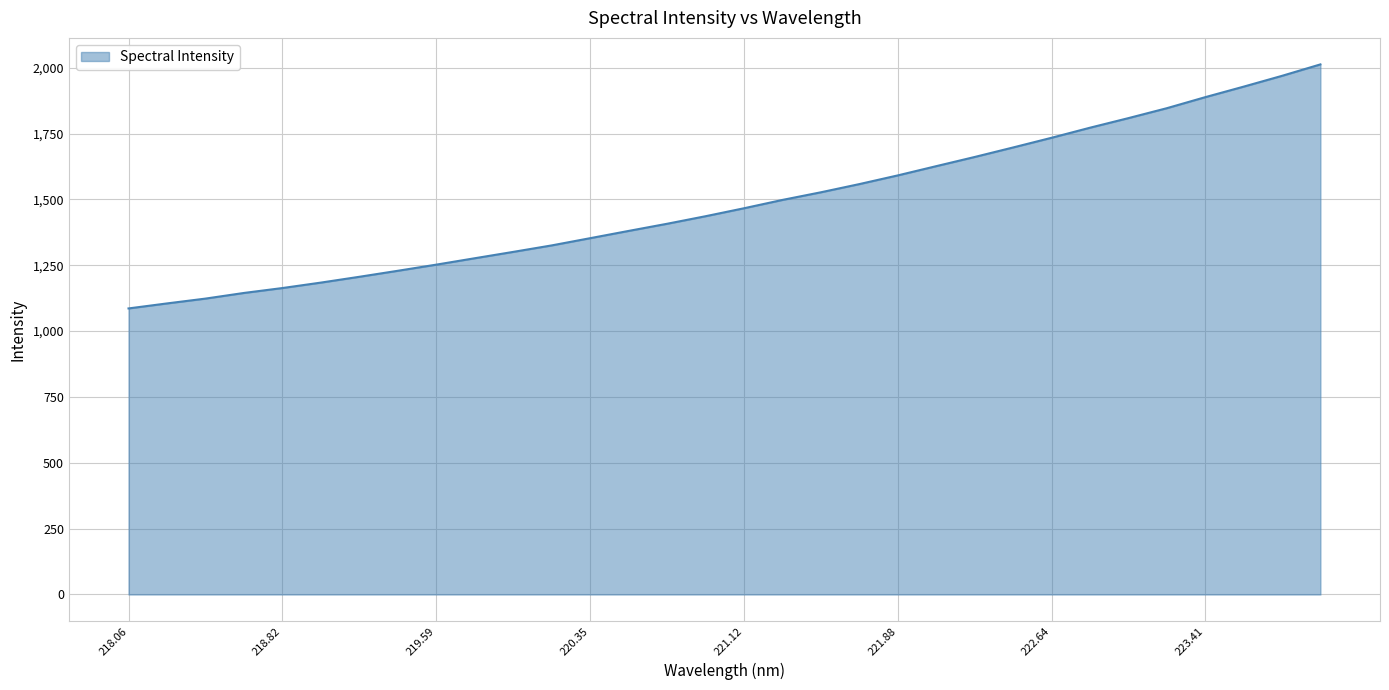

Does the chart have visible grid lines?

Yes